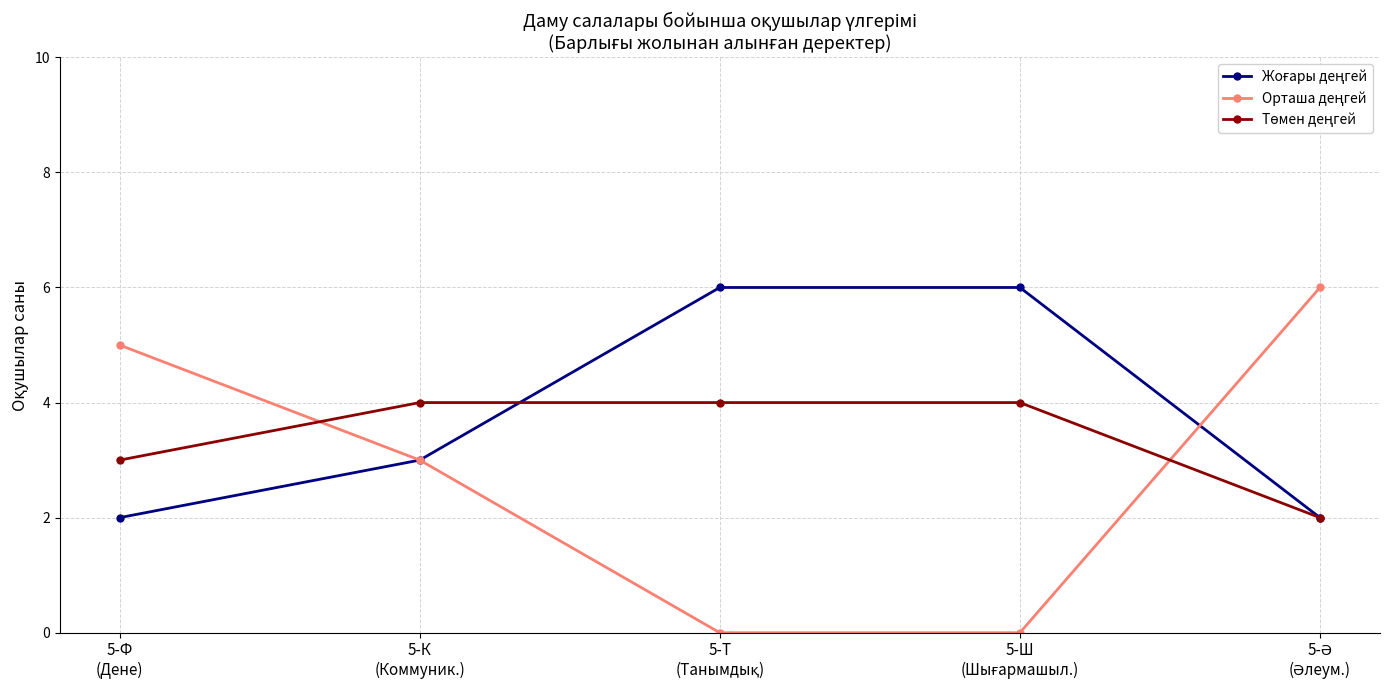

Count the number of categories in the chart.

5